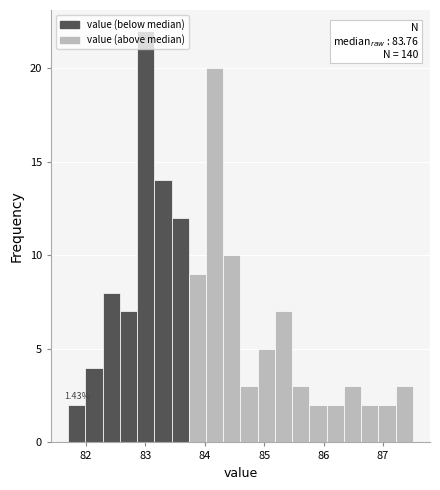

Read against the x-axis, roughly where is the centre of the tallest bar?

83.0